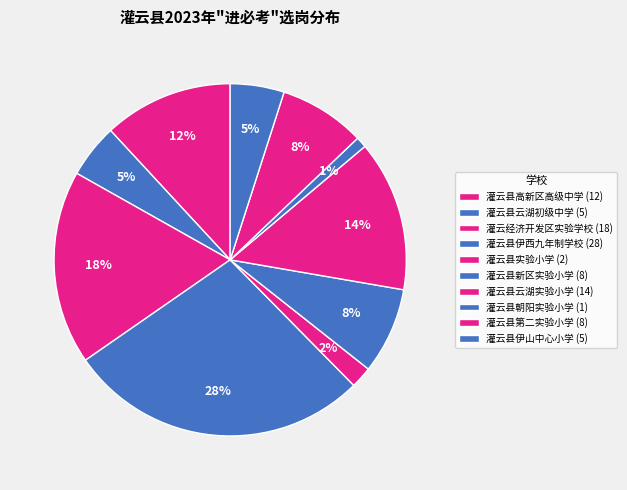

Between 灌云县朝阳实验小学 and 灌云县伊西九年制学校, which is larger?

灌云县伊西九年制学校